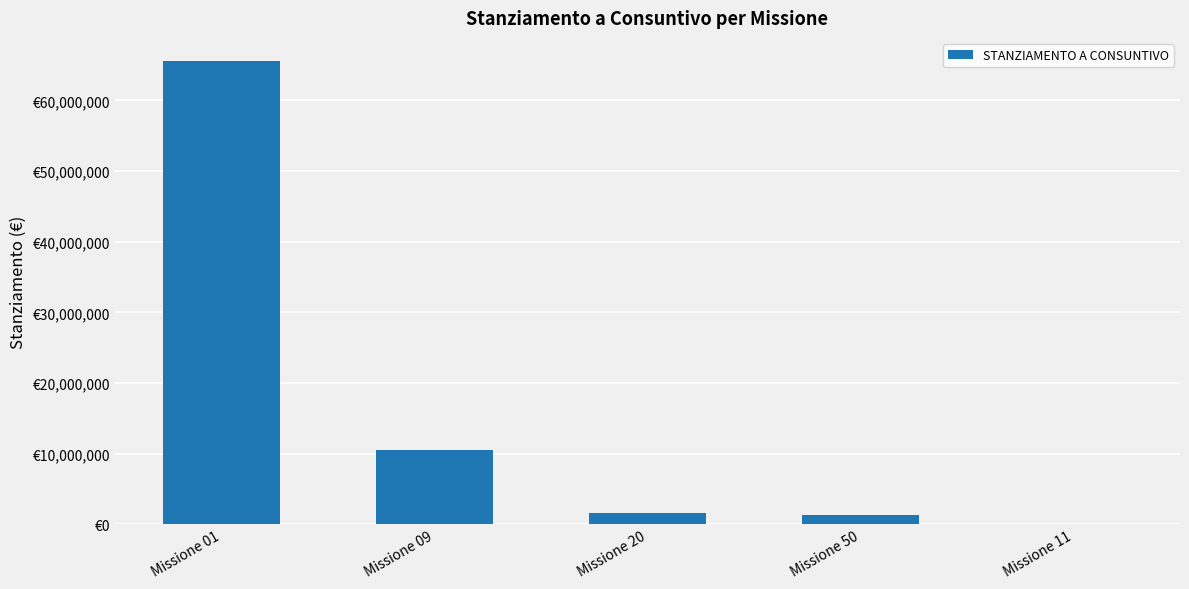

What is the smallest value displayed?

58225.1